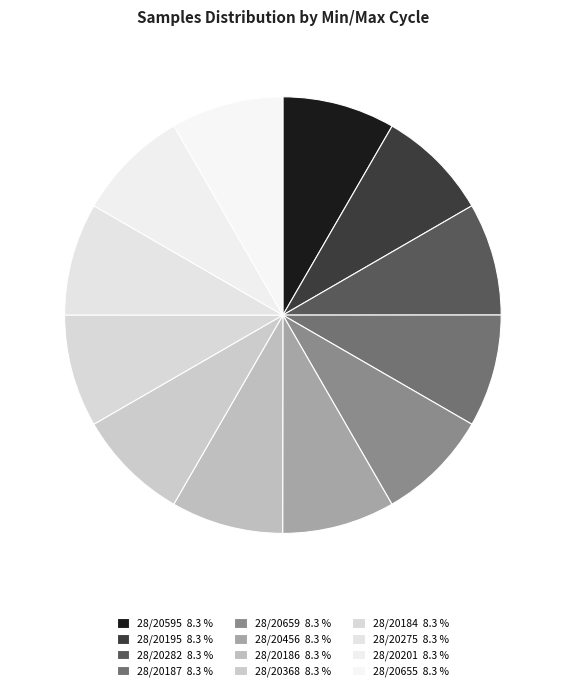

Count the number of slices in the pie.

12